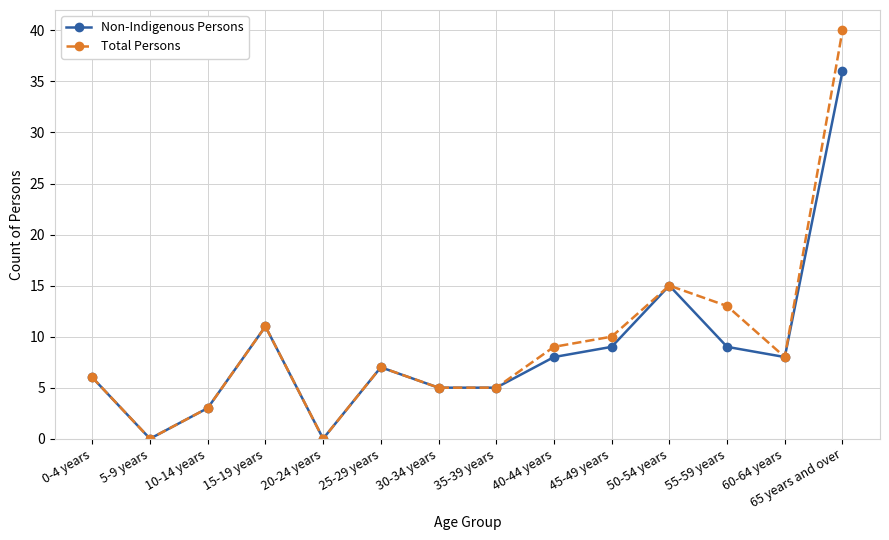

Which series has the largest total across all categories?

Total Persons